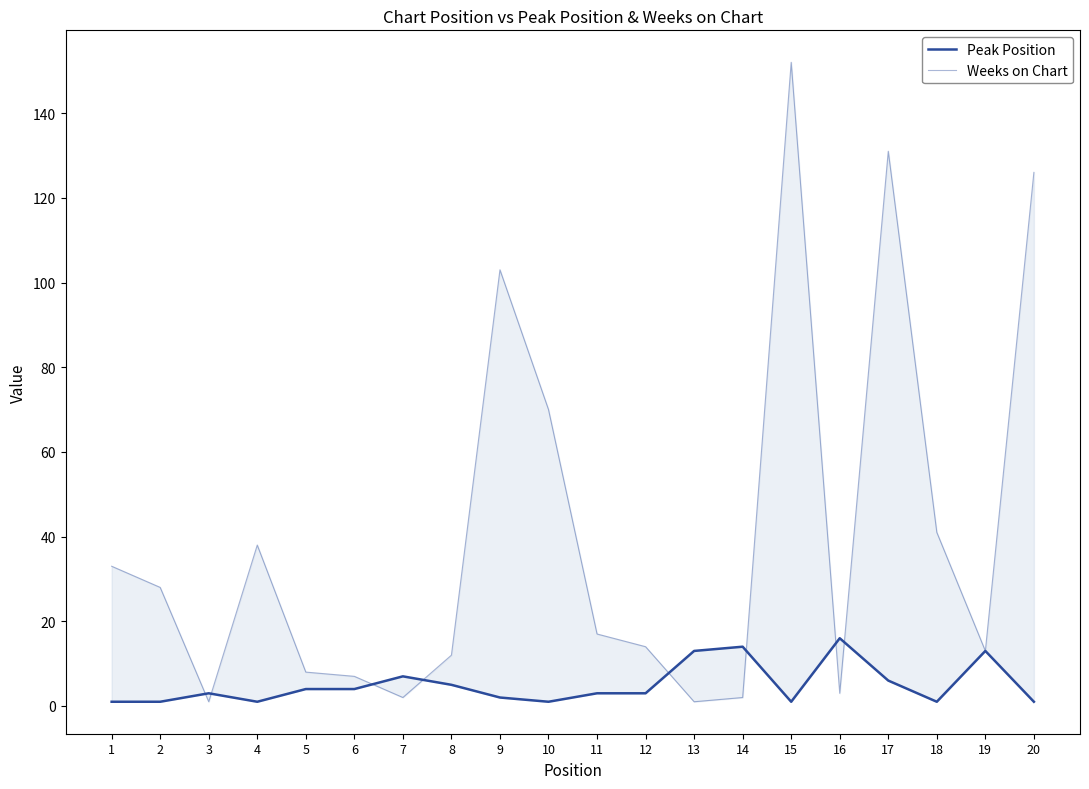

At which category is the sum across all series the highest?

15